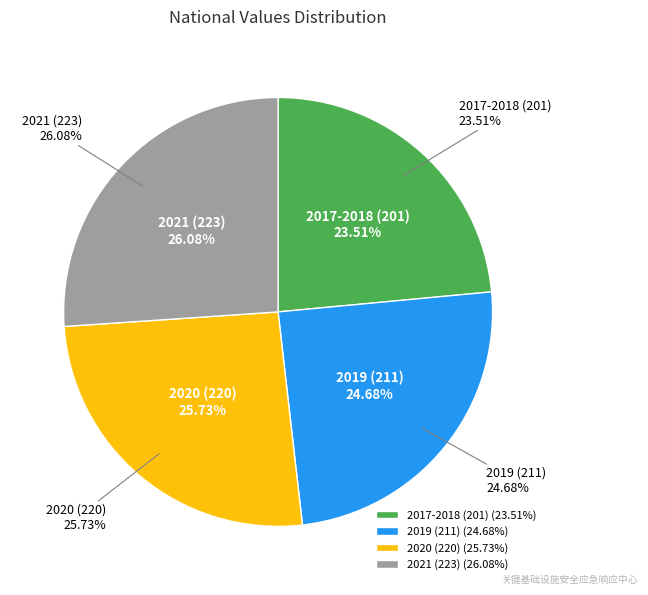

To the nearest percent, what is the average slice percentage?

25%